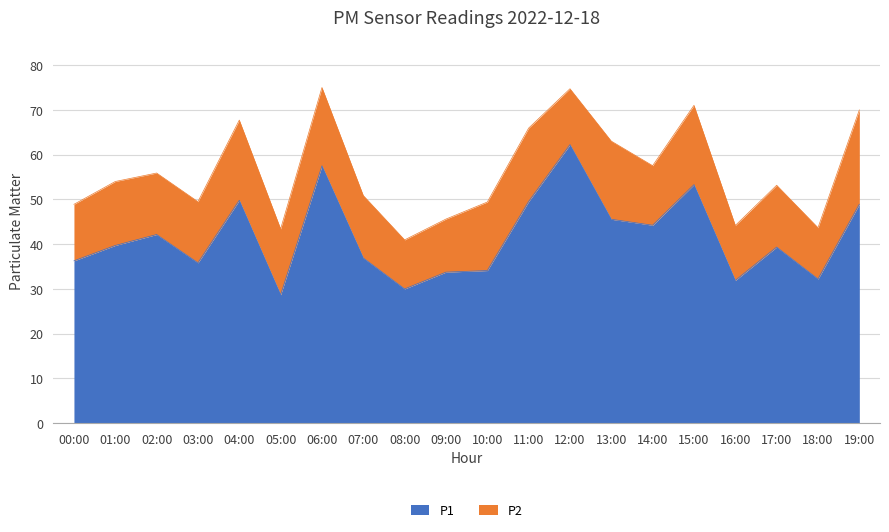

What is the value of the 6th point from the left?

28.7